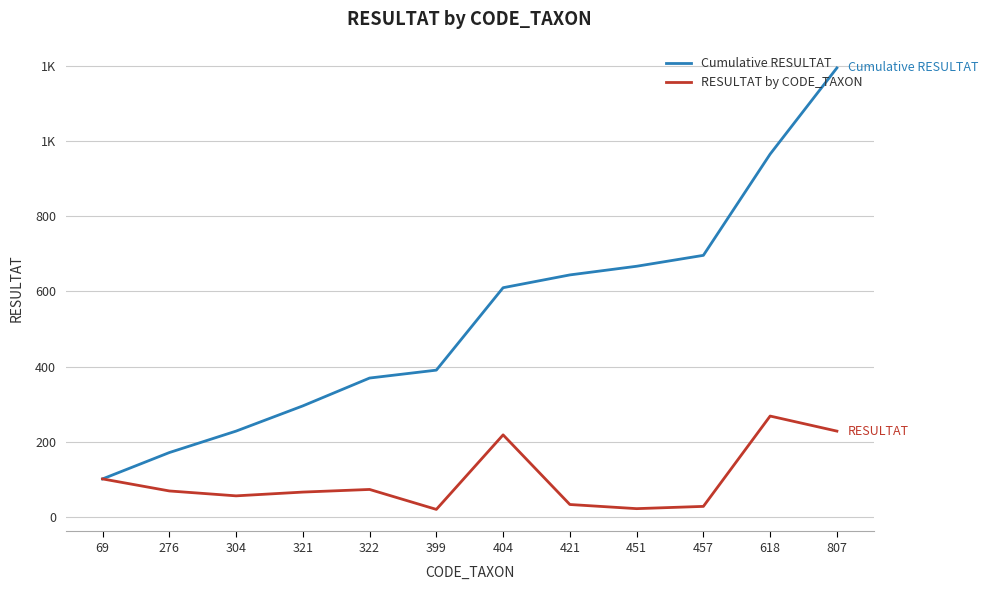

Which series has the largest total across all categories?

Cumulative RESULTAT